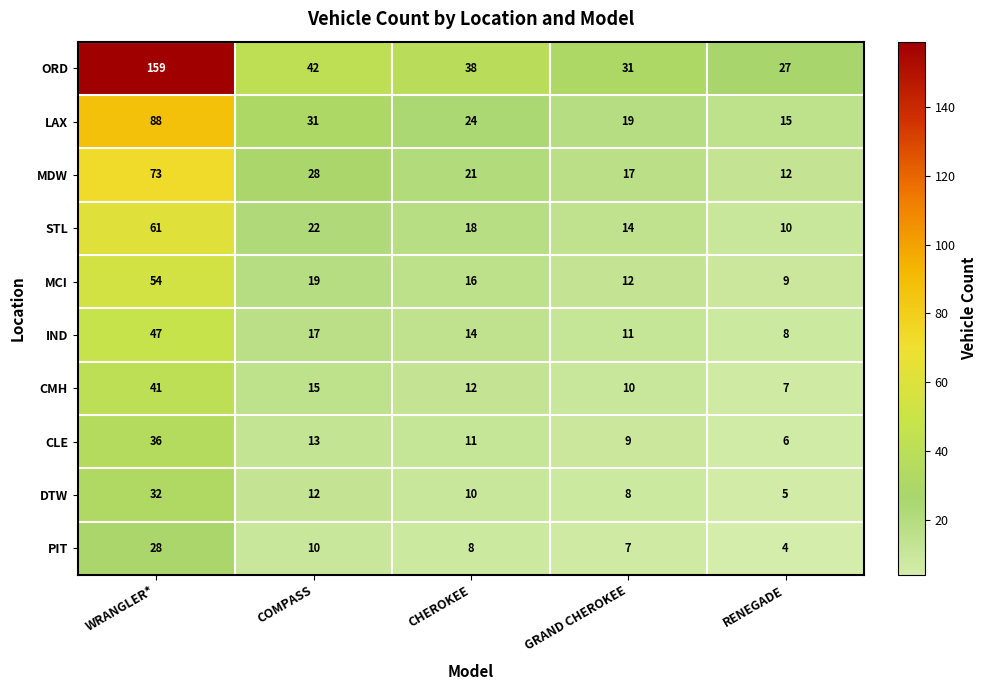

What is the difference between the maximum and minimum values in the IND series?

39